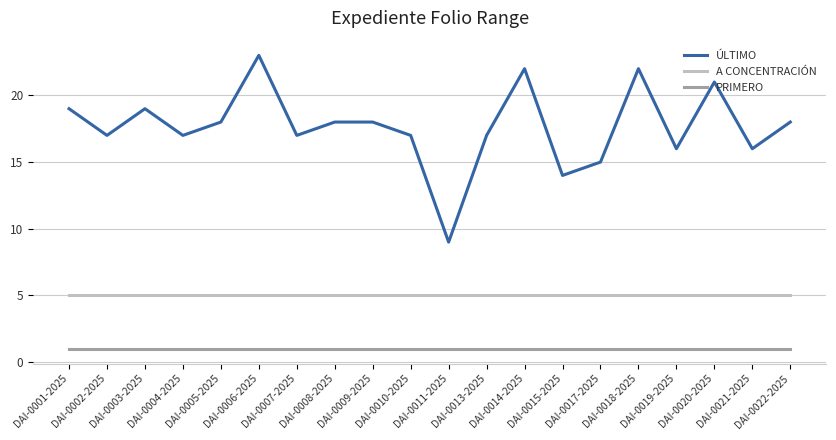

Which series has the widest spread of values?

ÚLTIMO